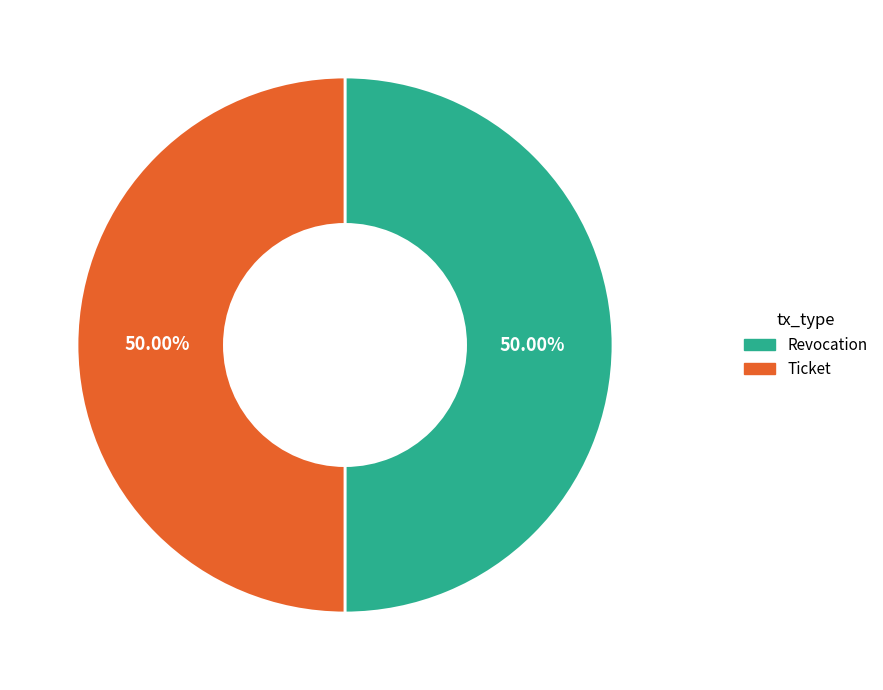

How many segments does this pie chart have?

2